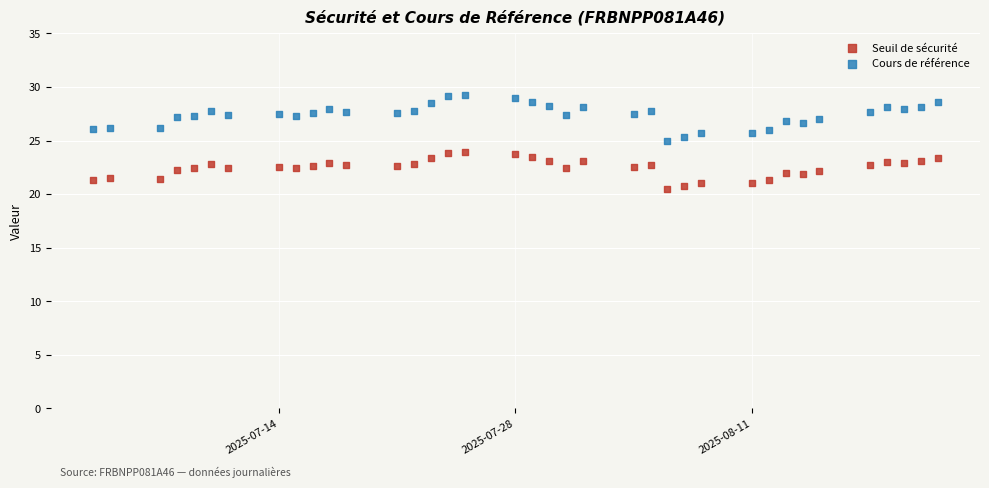

What are all the series names shown in the legend?

Seuil de sécurité, Cours de référence